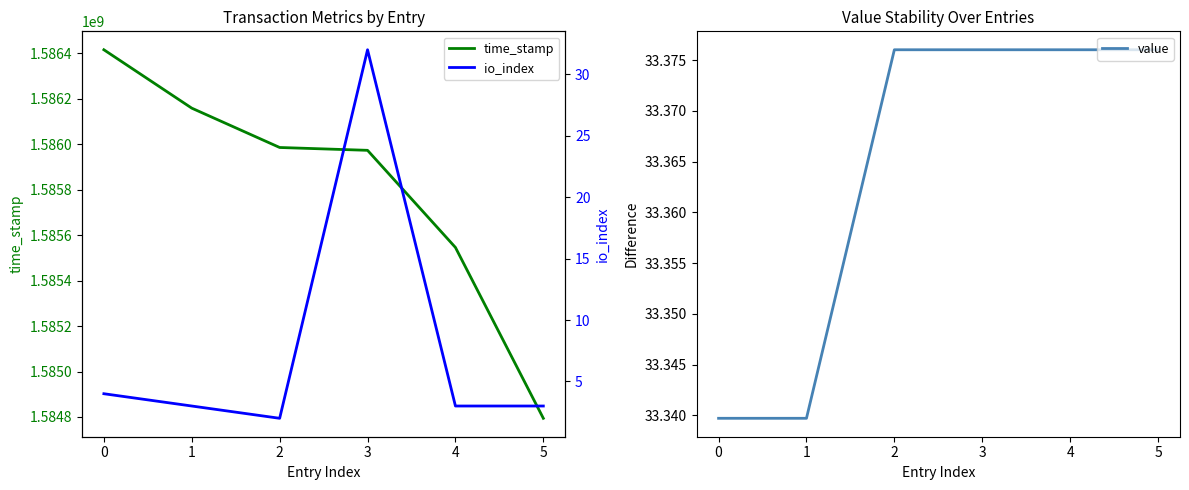

What is the average value of the value series?

33.4